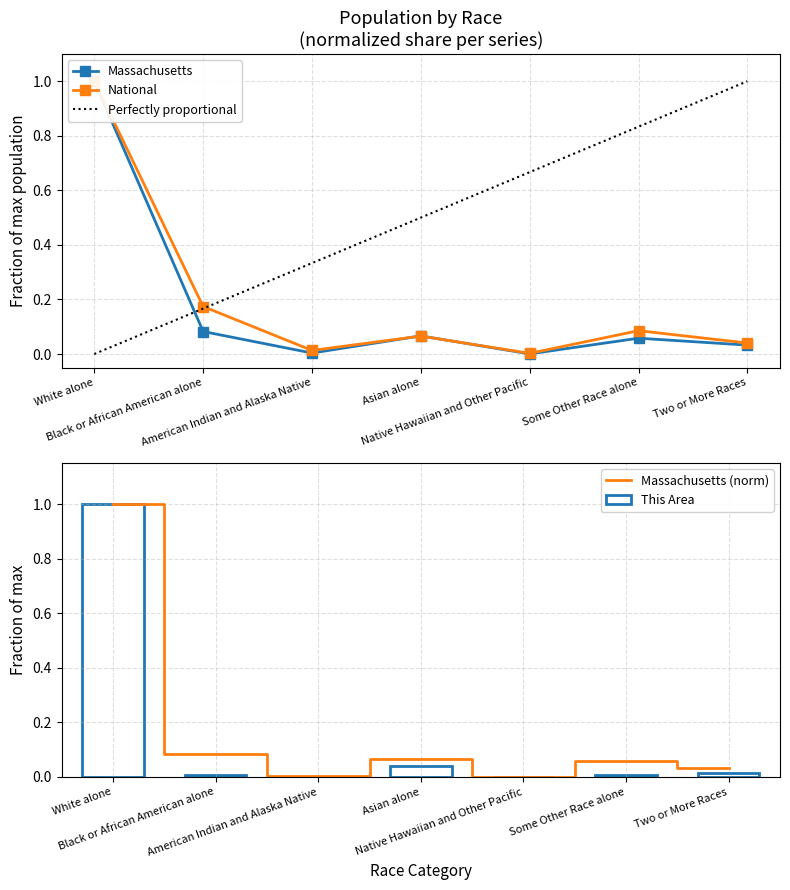

Reading left to right, extract all data points from this chart.

This Area: 1.0	0.0	0.0	0.0	0.0	0.0	0.0
Massachusetts: 1.0	0.1	0.0	0.1	0.0	0.1	0.0